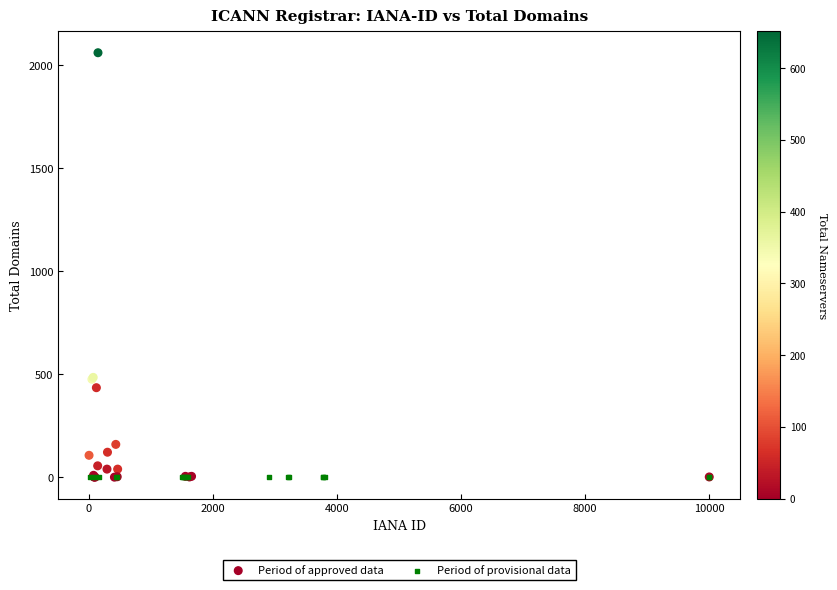

What are all the series names shown in the legend?

Period of approved data, Period of provisional data